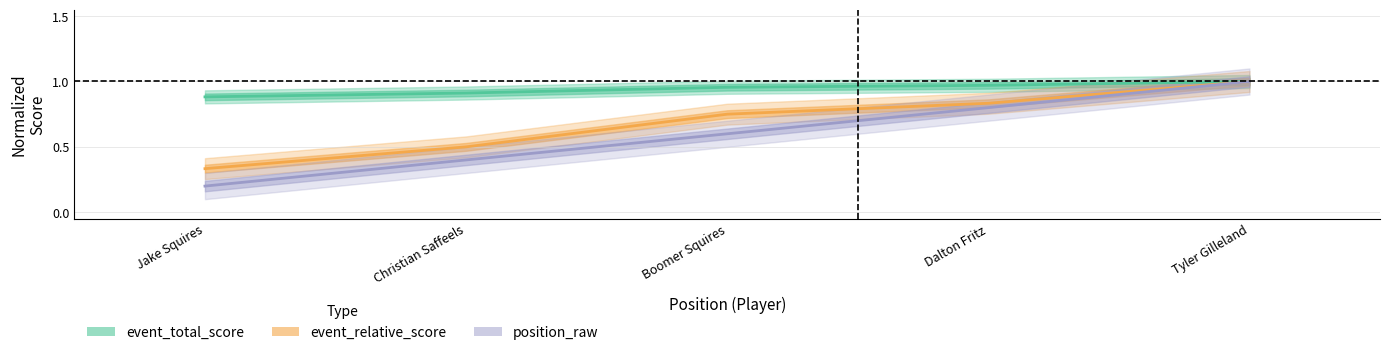

The value of position_raw at Dalton Fritz is 0.8. True or false?

True